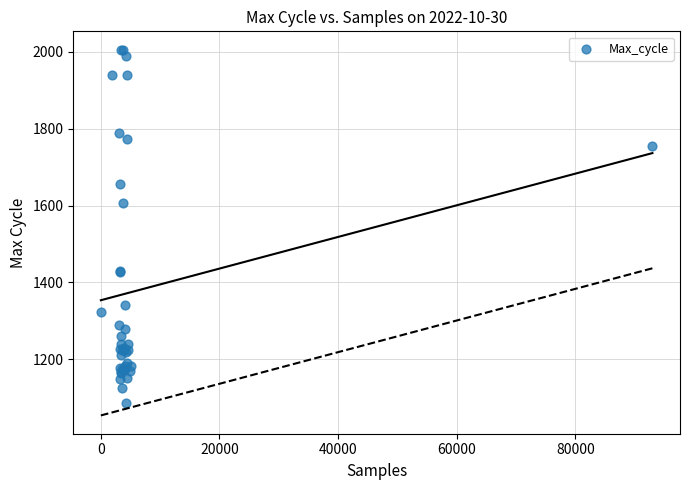

What Y value in the scatter plot is closest to 1546?

1607